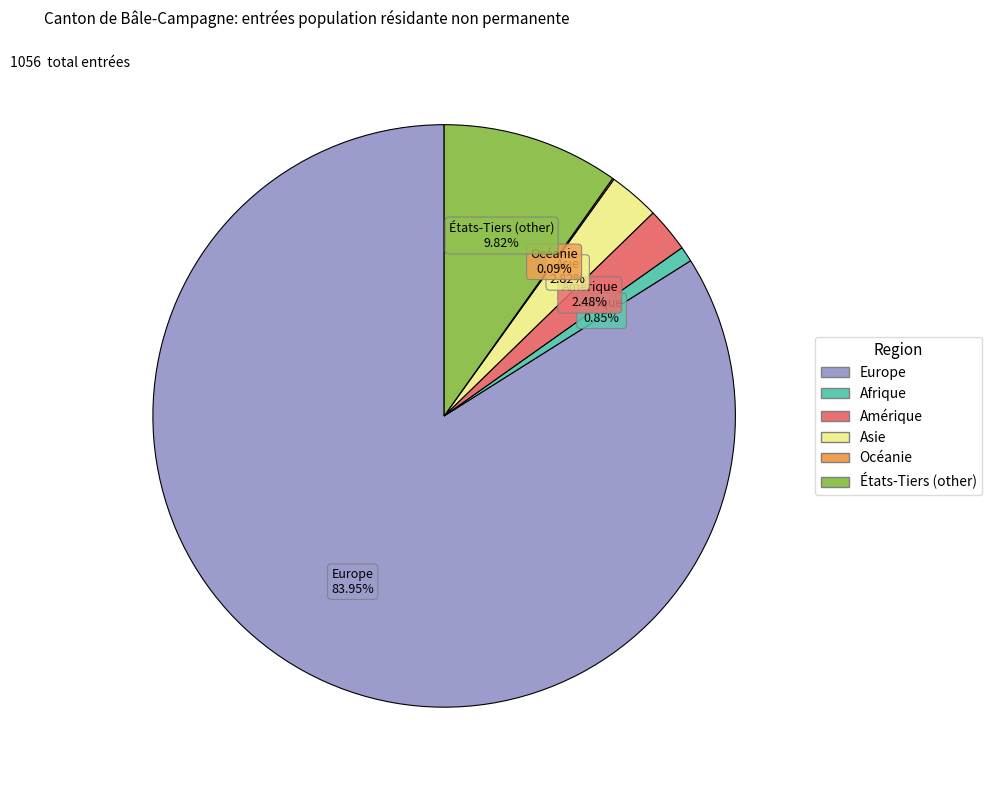

Combined, do États-Tiers (other) and Asie account for over 50%?

No